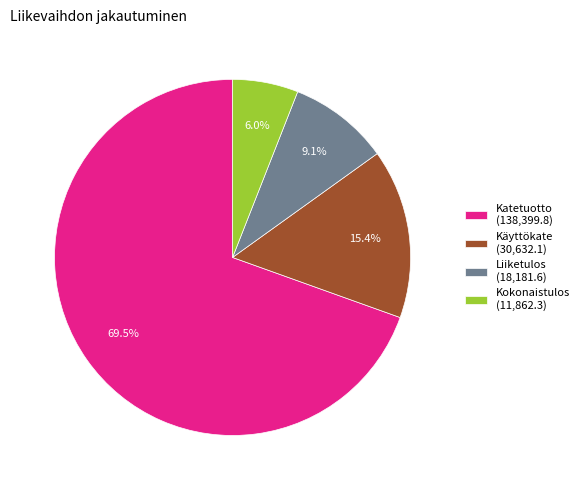

Is there any slice that represents more than half of the pie?

Yes